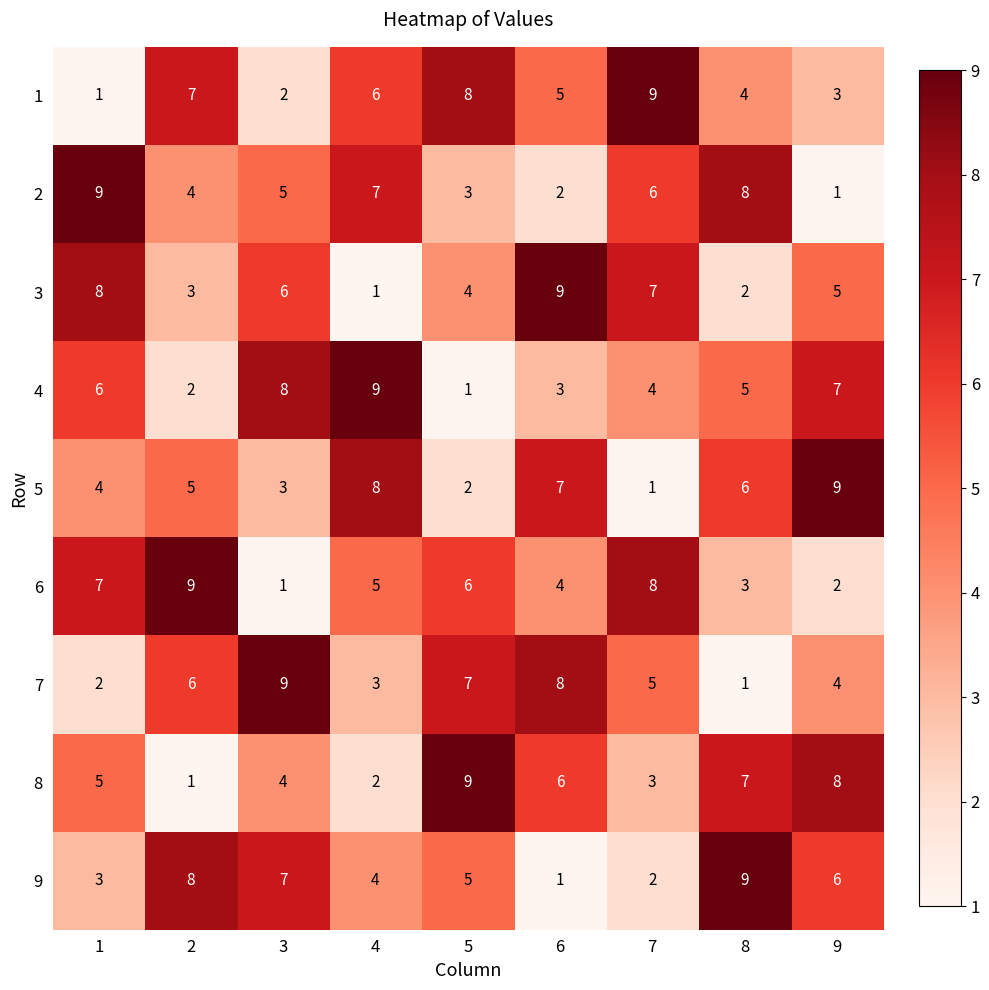

Count the number of data series in this chart.

9